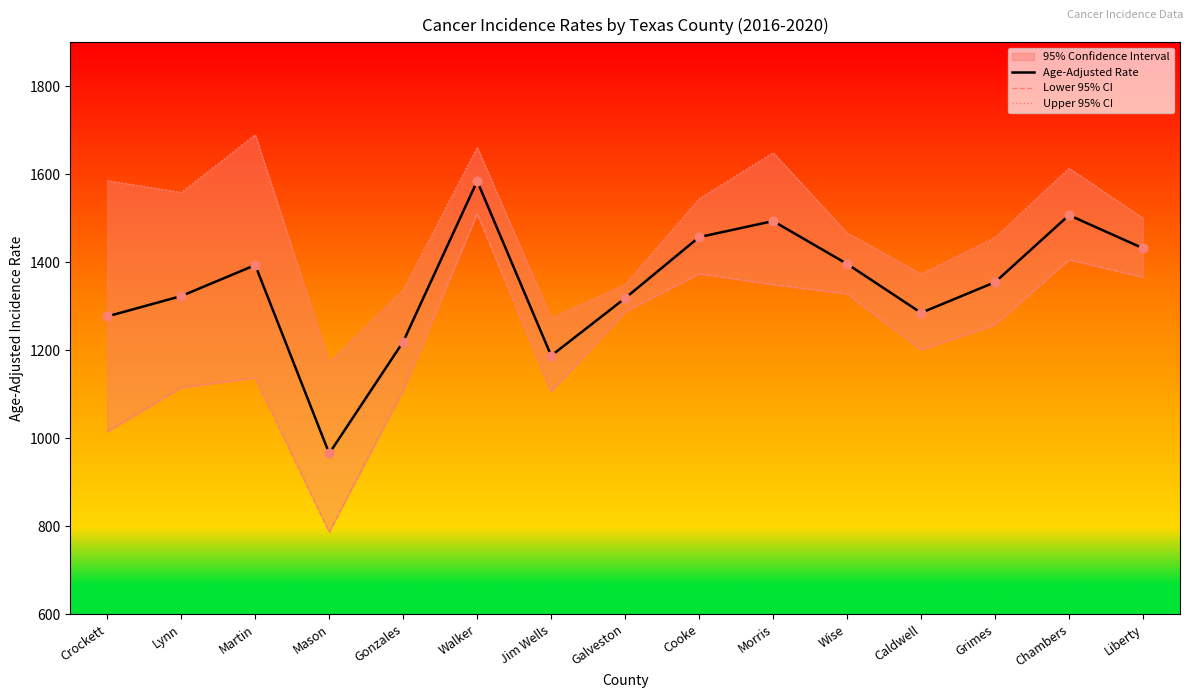

Which series contains the lowest Y value?

Lower 95% CI